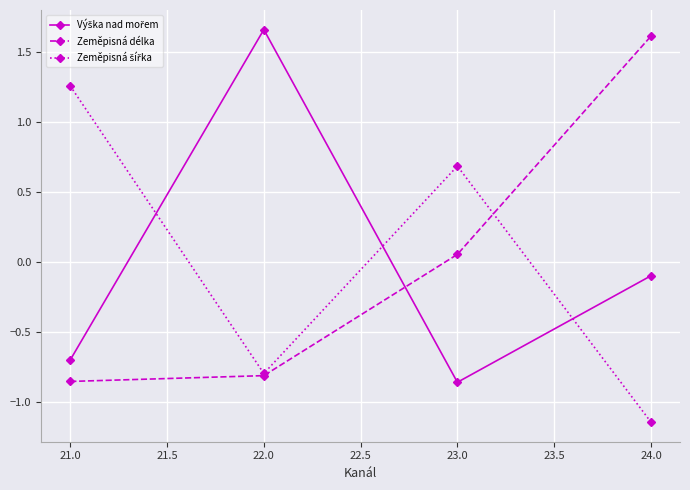

What is the label of the 4th point from the right?

21.0